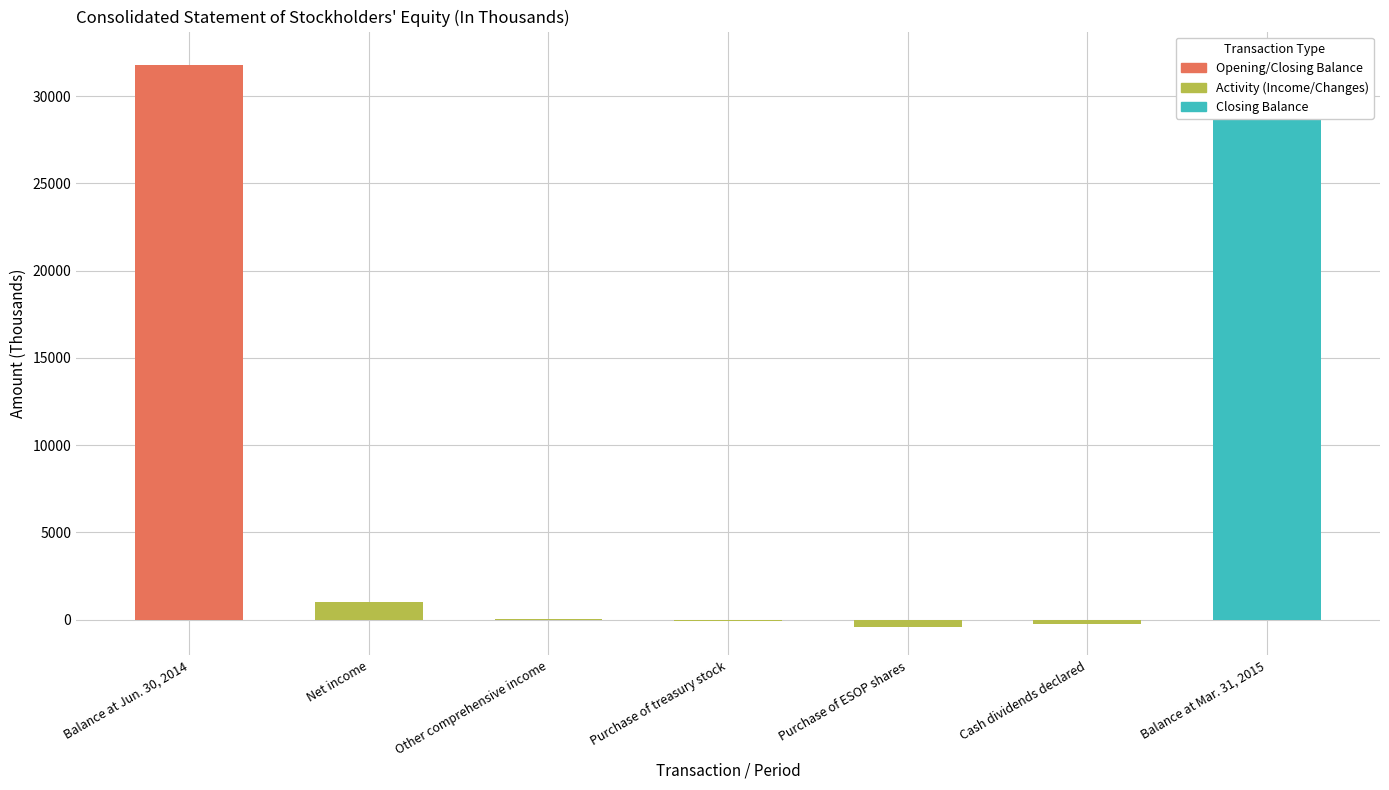

What is the sum of the values at Net income and Balance at Jun. 30, 2014?

32813